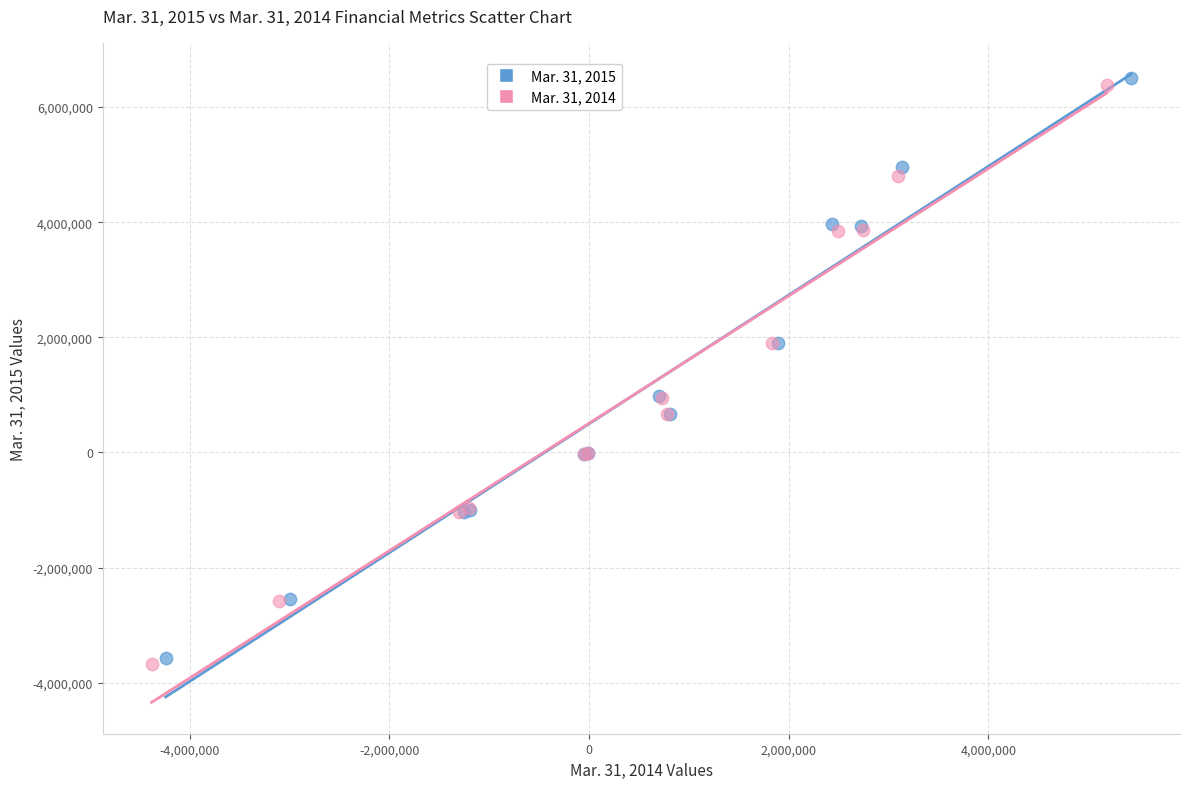

Which series has the widest spread of Y values?

Mar. 31, 2015